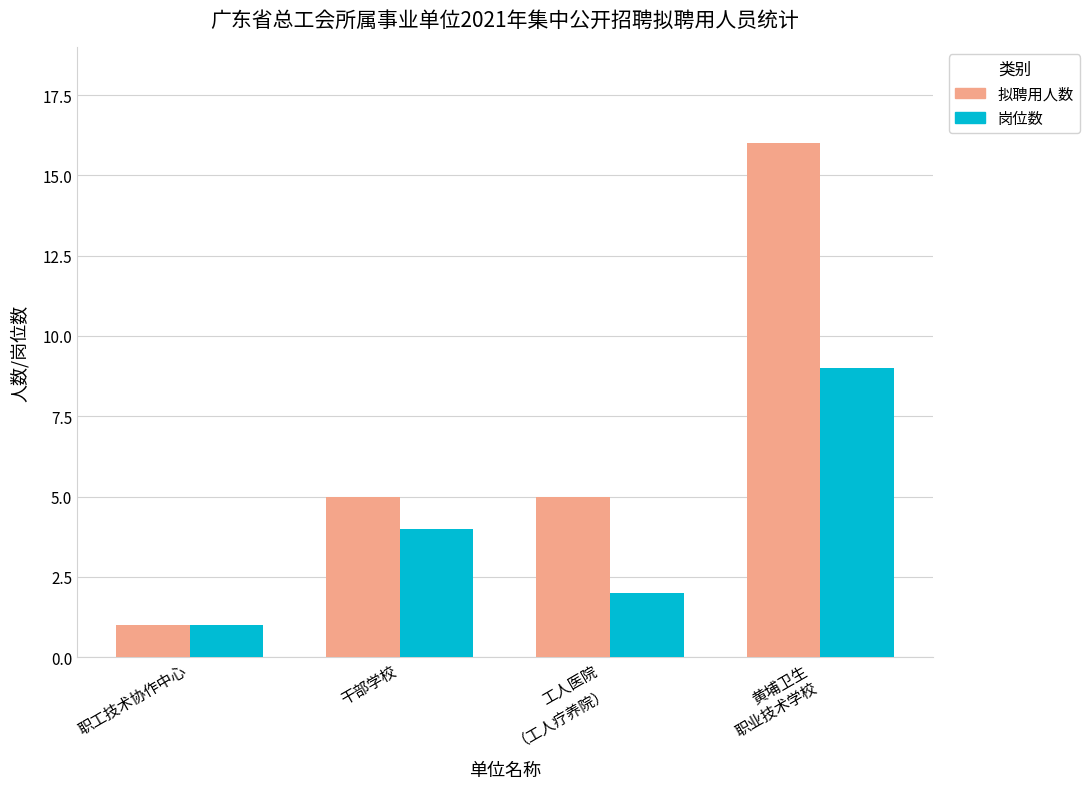

Reading left to right, extract all data points from this chart.

拟聘用人数: 职工技术协作中心=1	干部学校=5	工人医院
（工人疗养院）=5	黄埔卫生
职业技术学校=16
岗位数: 职工技术协作中心=1	干部学校=4	工人医院
（工人疗养院）=2	黄埔卫生
职业技术学校=9